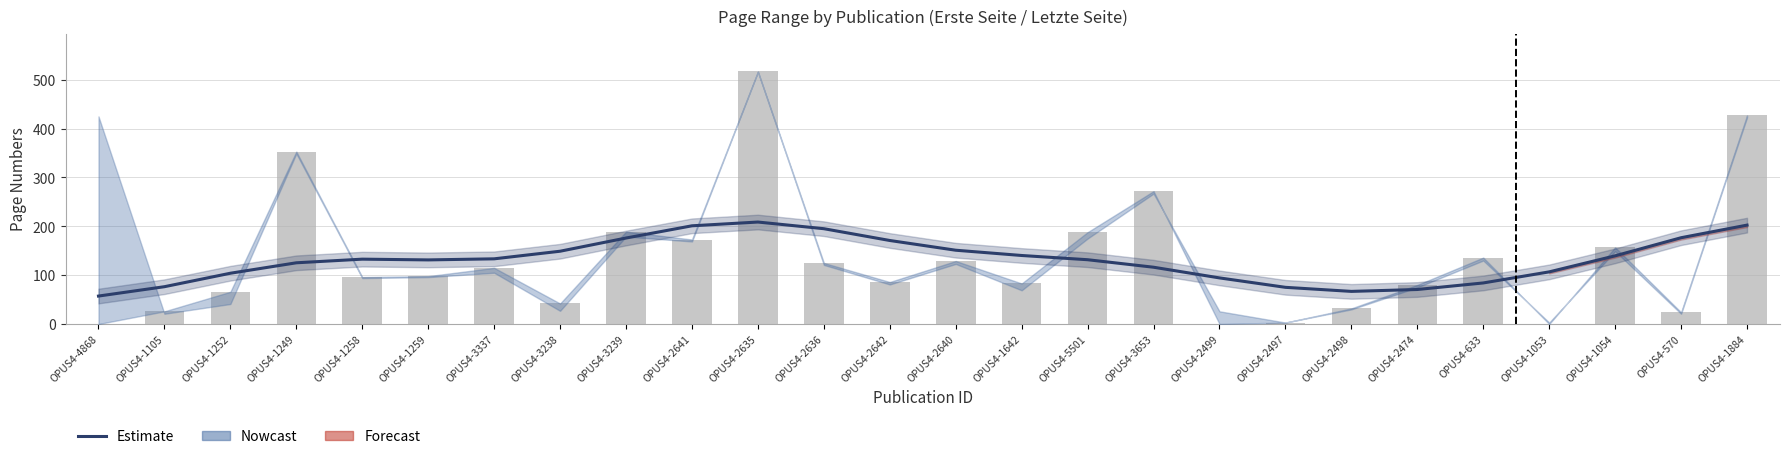

Reading left to right, extract all data points from this chart.

OPUS4-4868=57.2	OPUS4-1105=76.4	OPUS4-1252=104.0	OPUS4-1249=125.3	OPUS4-1258=132.8	OPUS4-1259=131.2	OPUS4-3337=133.4	OPUS4-3238=149.0	OPUS4-3239=176.0	OPUS4-2641=201.1	OPUS4-2635=208.8	OPUS4-2636=195.1	OPUS4-2642=171.0	OPUS4-2640=151.1	OPUS4-1642=140.3	OPUS4-5501=131.6	OPUS4-3653=116.3	OPUS4-2499=94.4	OPUS4-2497=75.1	OPUS4-2498=66.8	OPUS4-2474=70.7	OPUS4-633=84.1	OPUS4-1053=106.8	OPUS4-1054=139.6	OPUS4-570=176.7	OPUS4-1884=202.5